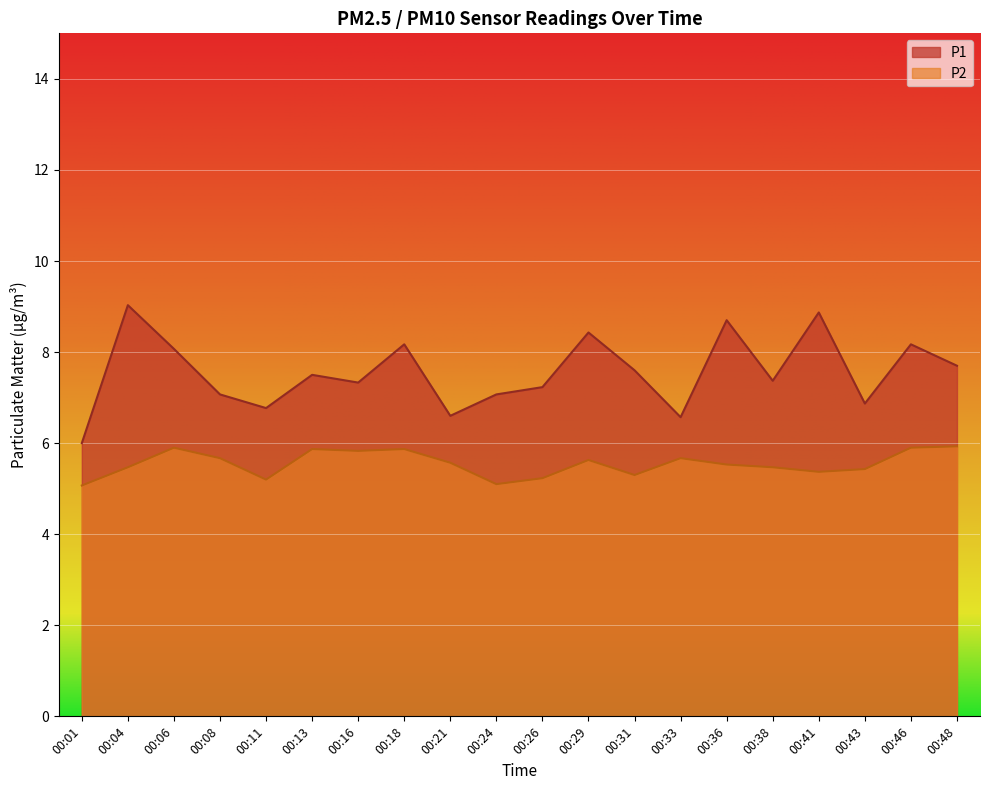

True or false: P1 and P2 cross at least once.

False